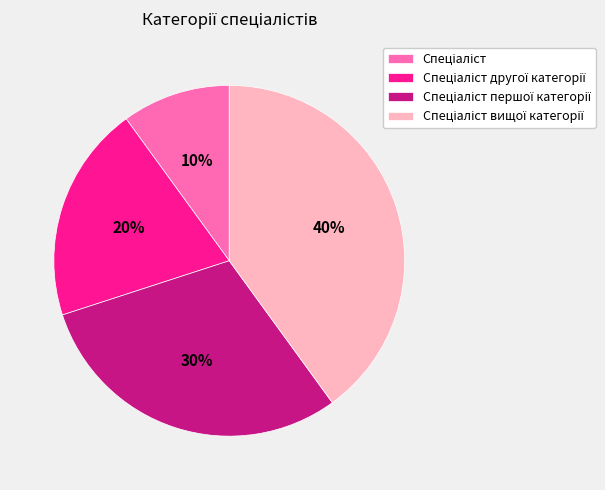

To the nearest percent, what is the difference between the largest and smallest slice percentages?

30%